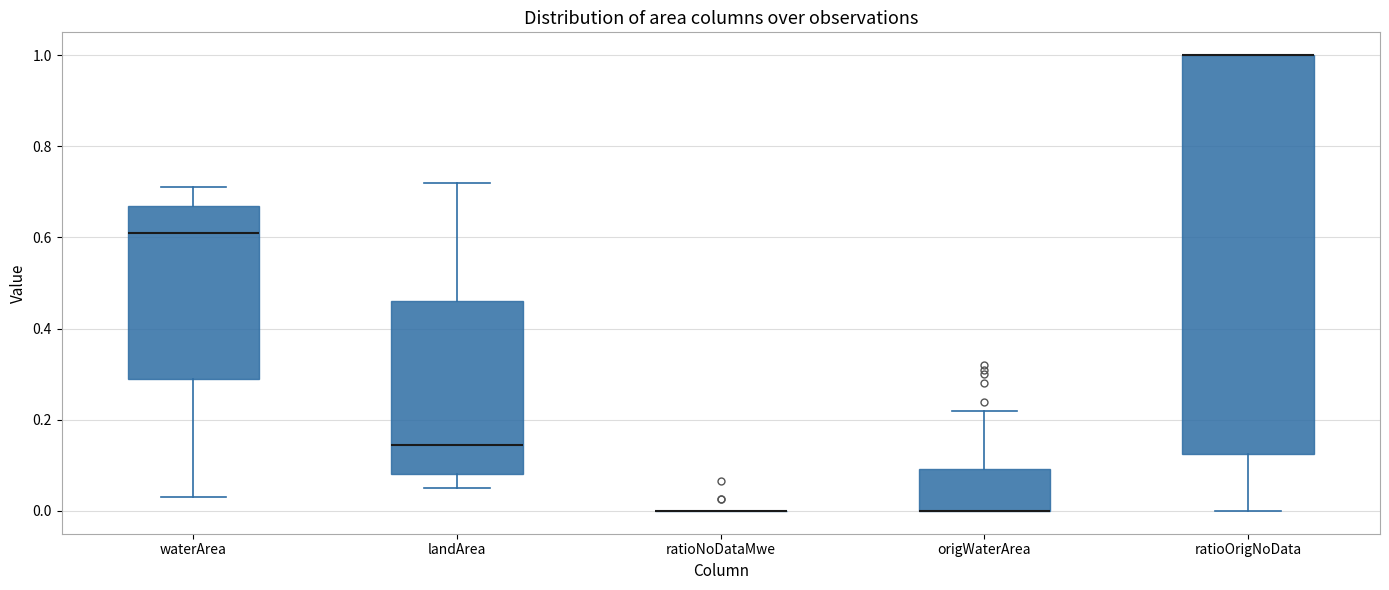

Reading left to right, transcribe this box plot: for each box, give where its median line is, the range the box spans, and where its two whiskers end, as read against the y-axis. The values are not printed on the chart, so give them approximately, as read against the axis.

waterArea: median 0.62, box 0.30 to 0.68, whiskers 0.04 to 0.72
landArea: median 0.14, box 0.08 to 0.46, whiskers 0.06 to 0.72
ratioNoDataMwe: box collapsed to a line at 0.00, whiskers 0.00 to 0.00
origWaterArea: median 0.00 (drawn on the box's lower edge), box 0.00 to 0.10, whiskers 0.00 to 0.22
ratioOrigNoData: median 1.00 (drawn on the box's upper edge), box 0.12 to 1.00, whiskers 0.00 to 1.00